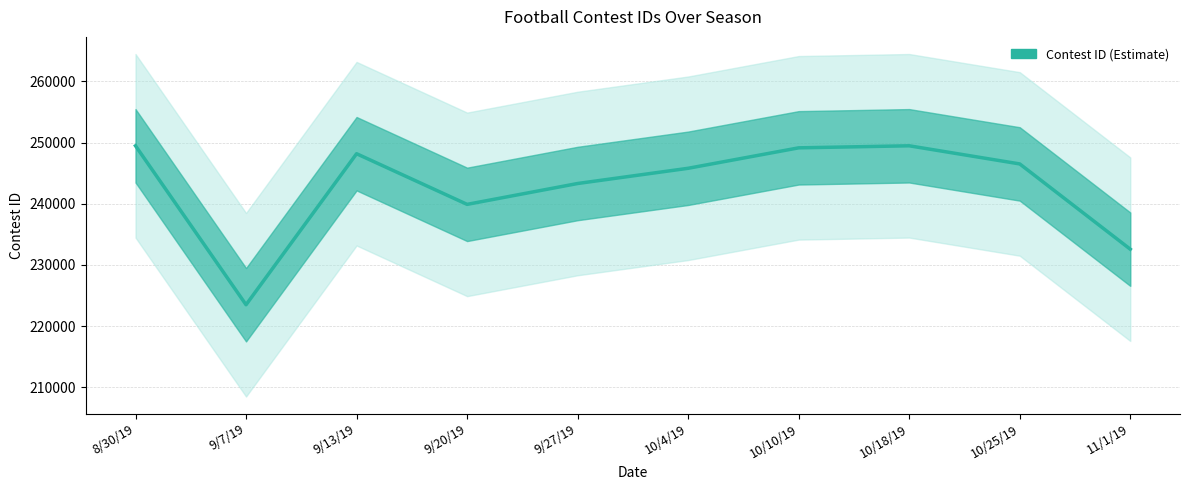

Is it true that the value at 8/30/19 is 427110?

False